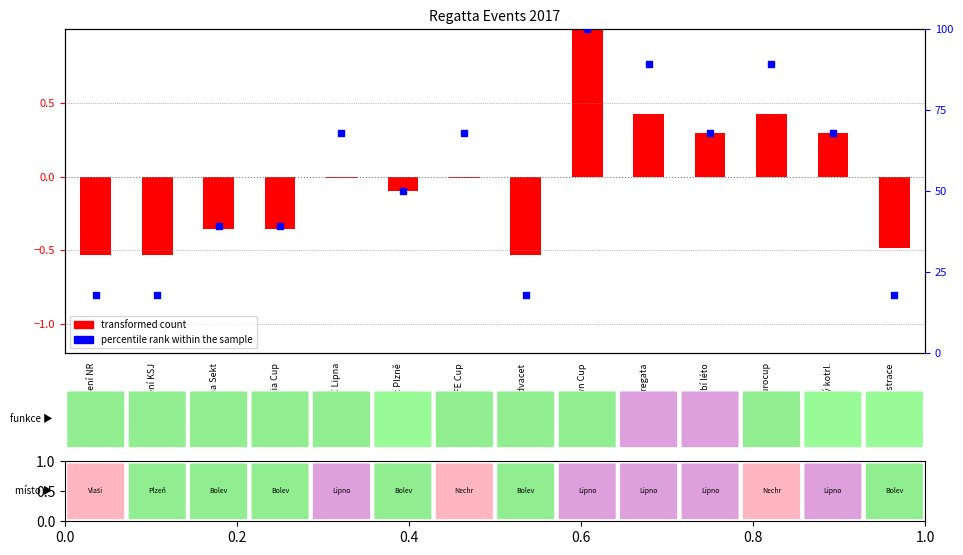

Which series has the largest total across all categories?

percentile rank within the sample